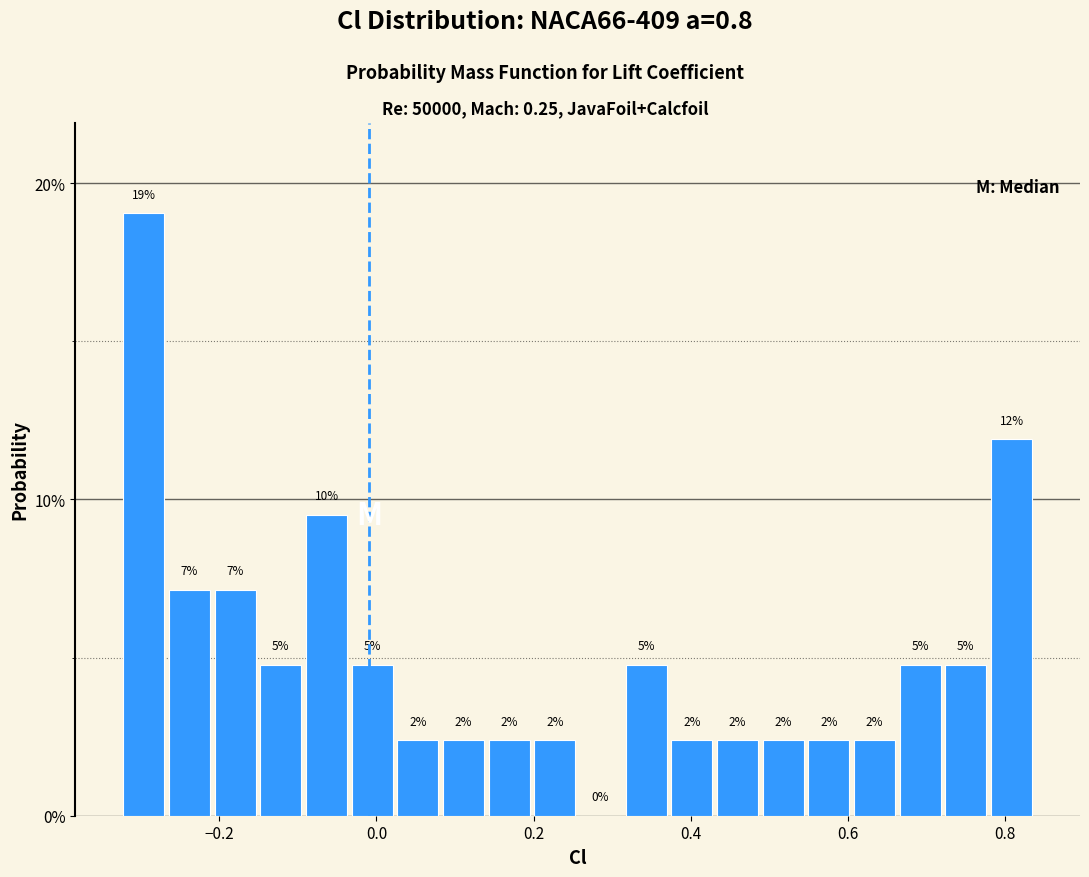

Read against the x-axis, roughly where is the centre of the tallest bar?

-0.30